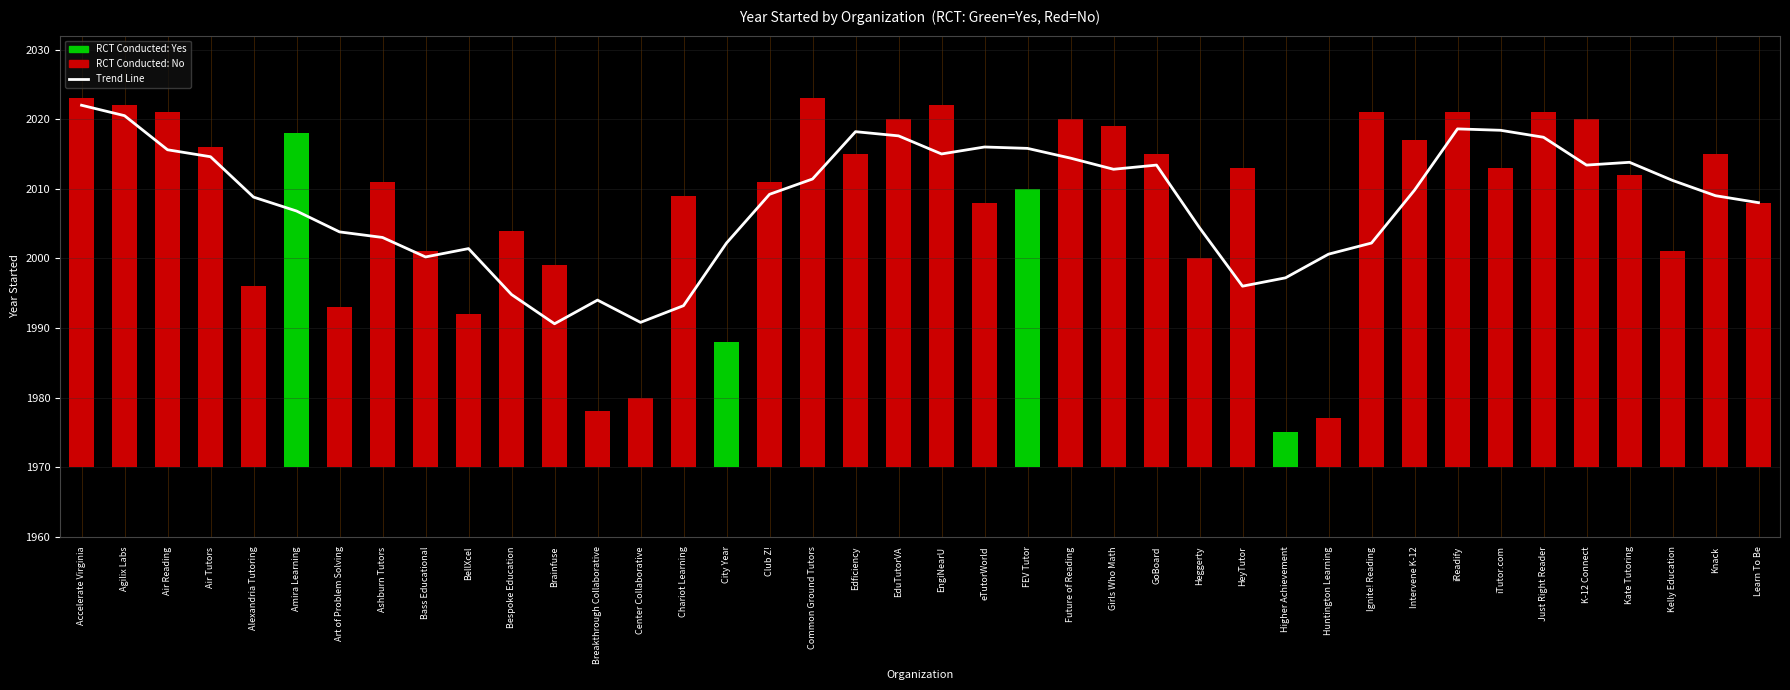

The Trend (smoothed year) series shows 2654.7 at Agilix Labs. True or false?

False